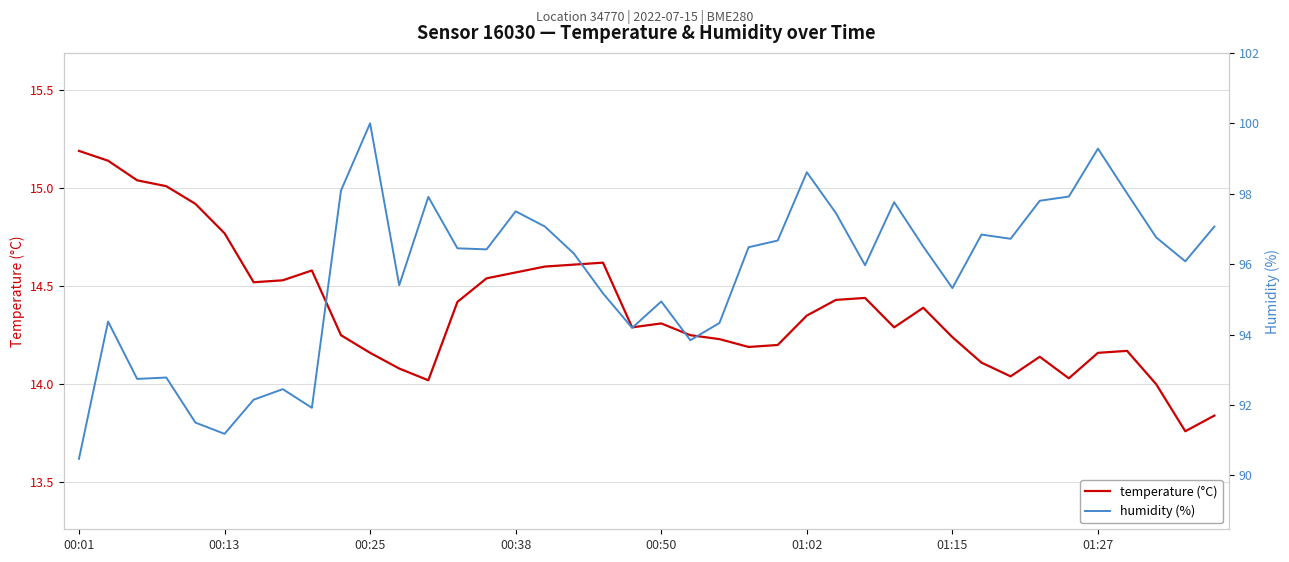

What is the sum of the humidity values at 26 and 25?

196.1